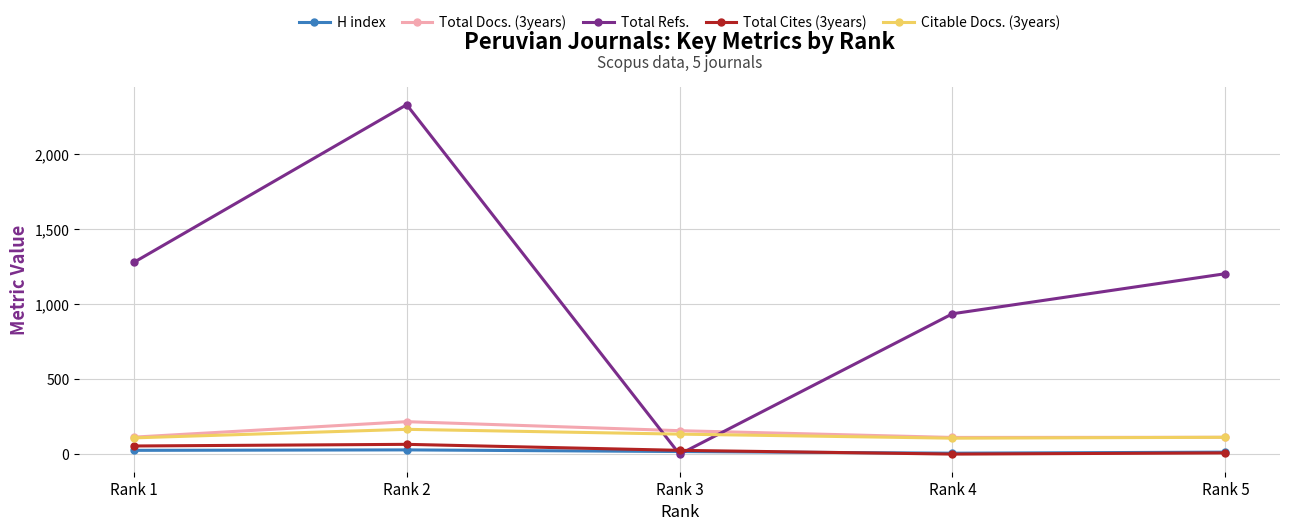

What is the value of the Total Docs. (3years) point at the 5th from the left?

113